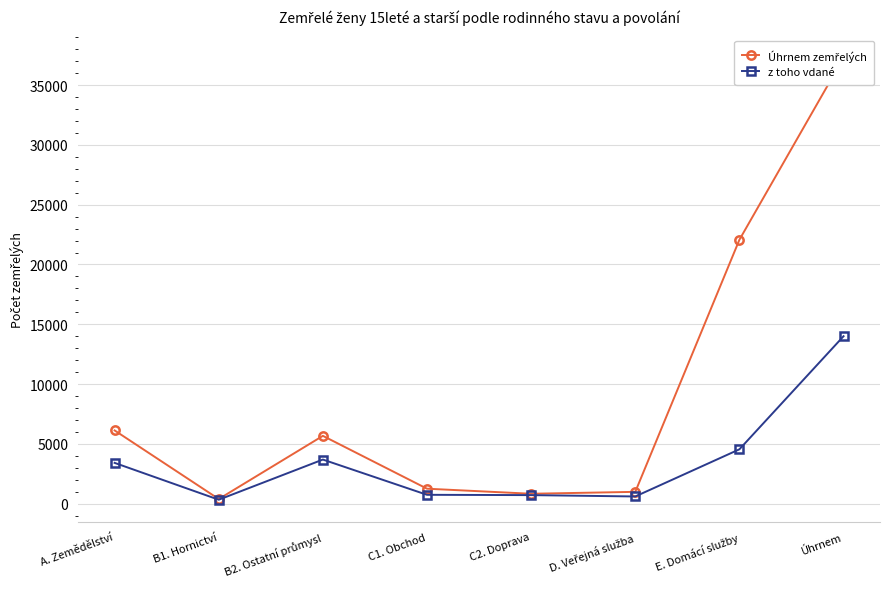

At which category does the chart reach its minimum across all series?

B1. Hornictví